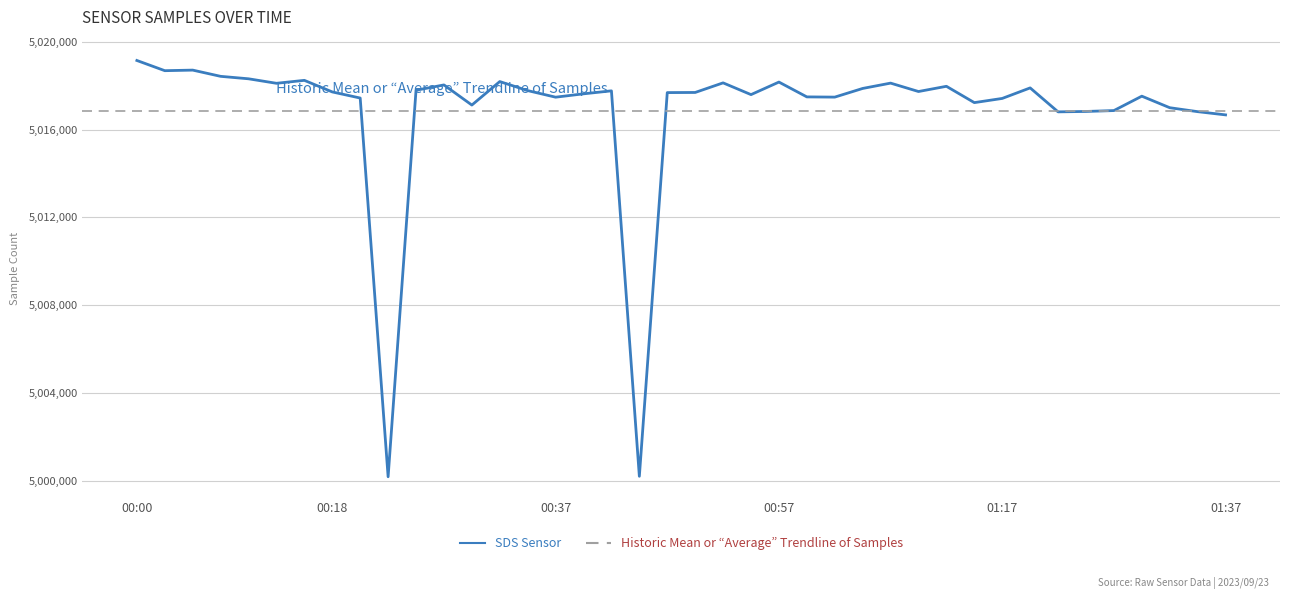

What is the greatest value displayed?

5019154